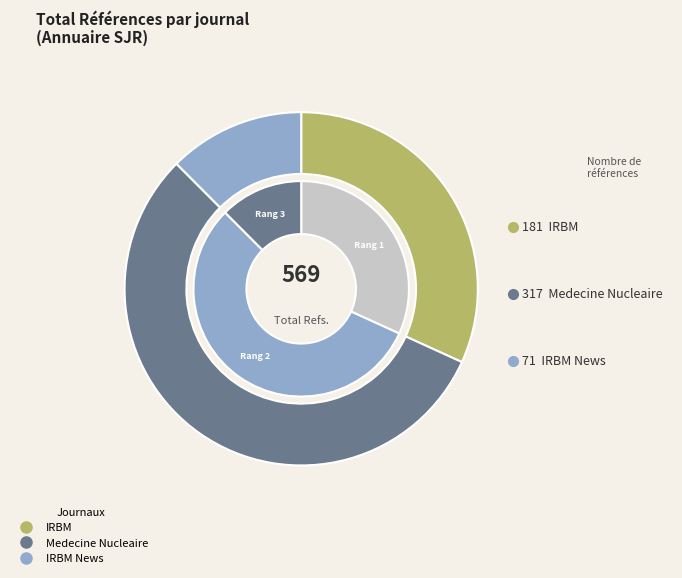

Rank the categories by value from lowest to highest.

IRBM News, IRBM, Medecine Nucleaire